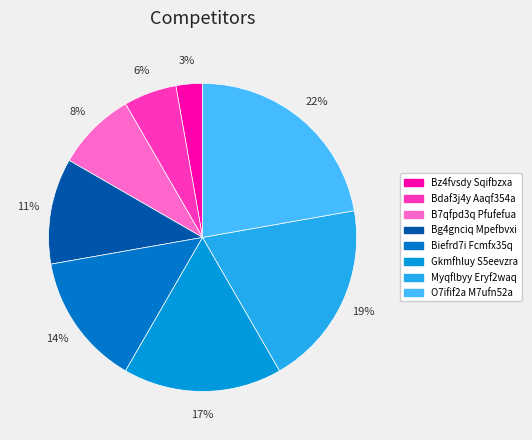

True or false: Biefrd7i Fcmfx35q accounts for 1% of the total.

False